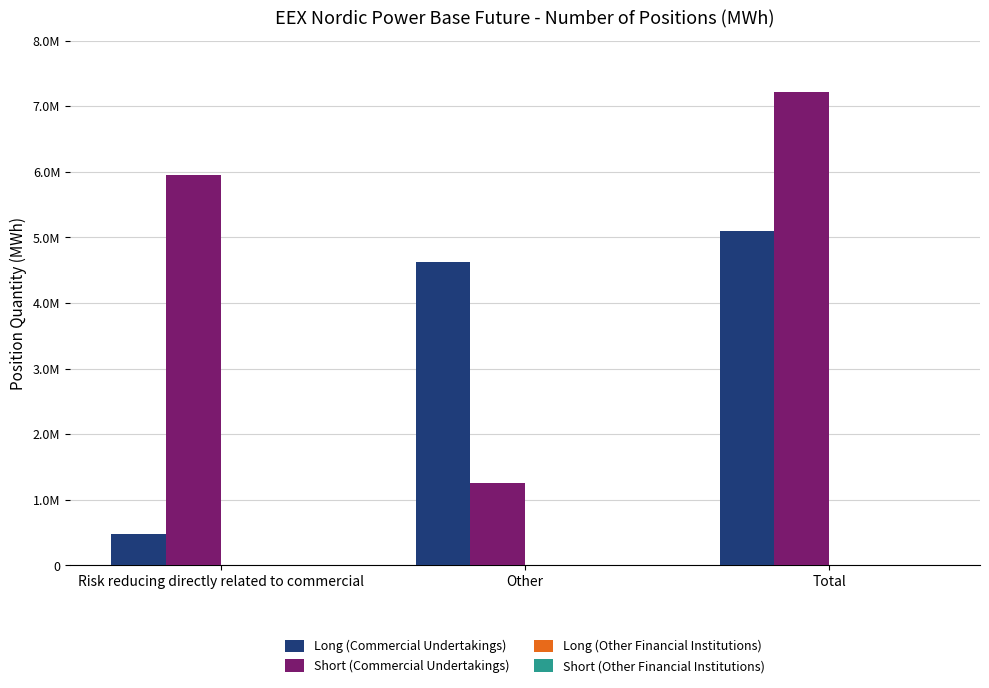

At how many categories does at least one series exceed 7106859?

1